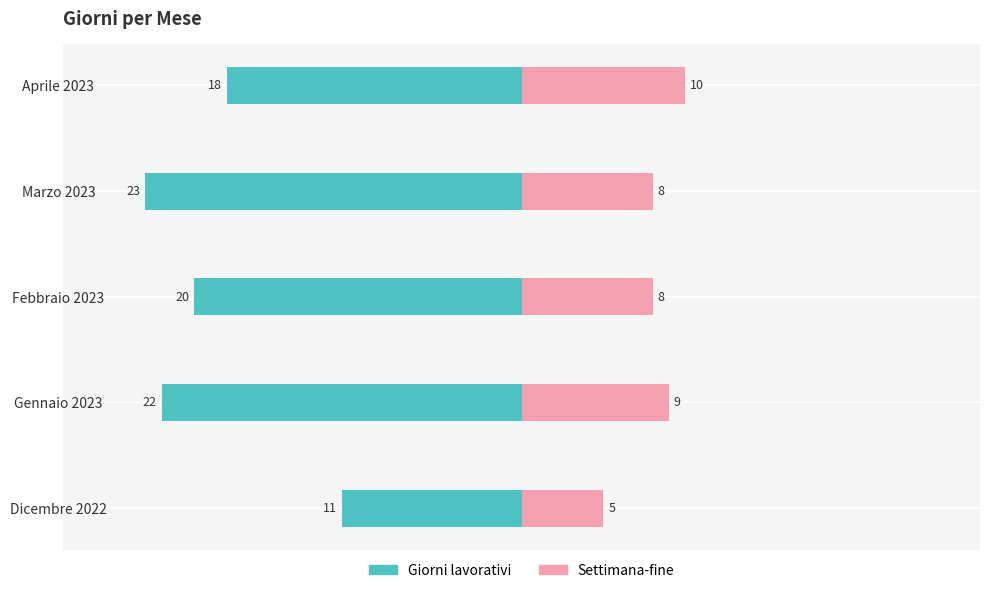

What is the sum of the Giorni lavorativi values at Aprile 2023 and Marzo 2023?

-41